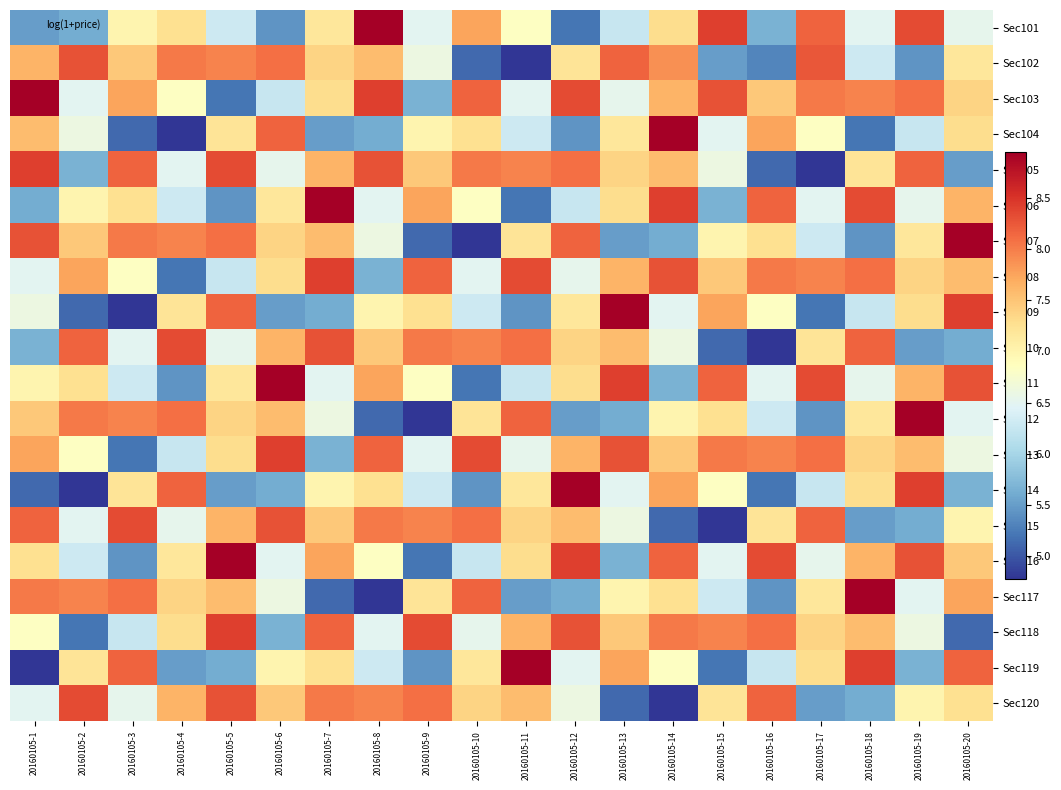

Which category has the lowest value across all series?

20160105-11